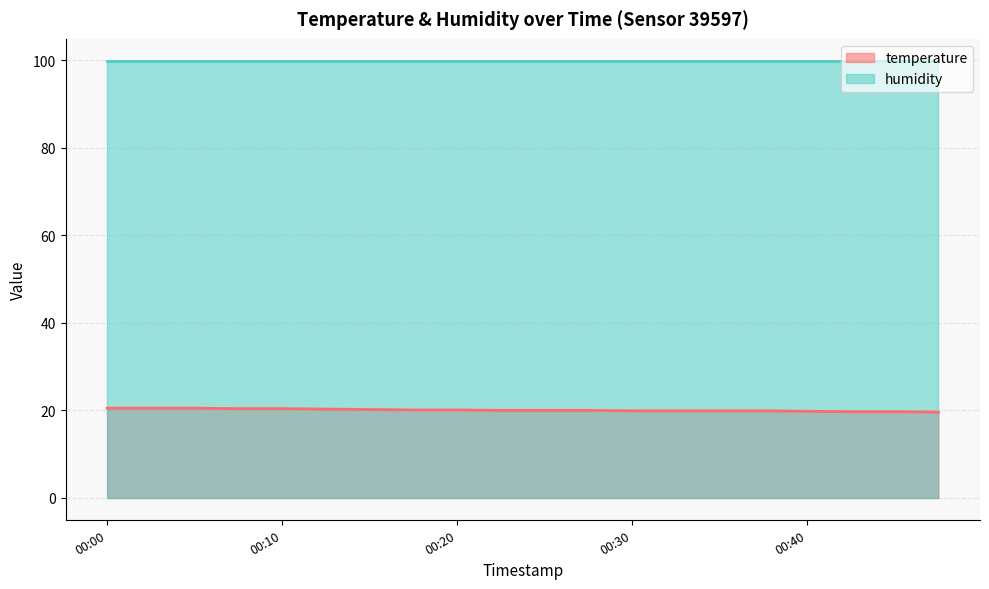

Does the chart have visible grid lines?

Yes